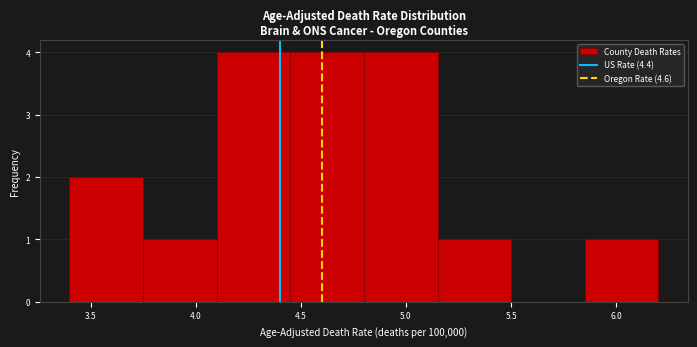

Reading left to right, transcribe this chart: for each bar, give the range it covers on the x-axis and its height. The values are not printed on the chart, so give them approximately, as read against the axis.

3.40 to 3.75: 2
3.75 to 4.10: 1
4.10 to 4.45: 4
4.45 to 4.80: 4
4.80 to 5.15: 4
5.15 to 5.50: 1
5.50 to 5.85: 0
5.85 to 6.20: 1